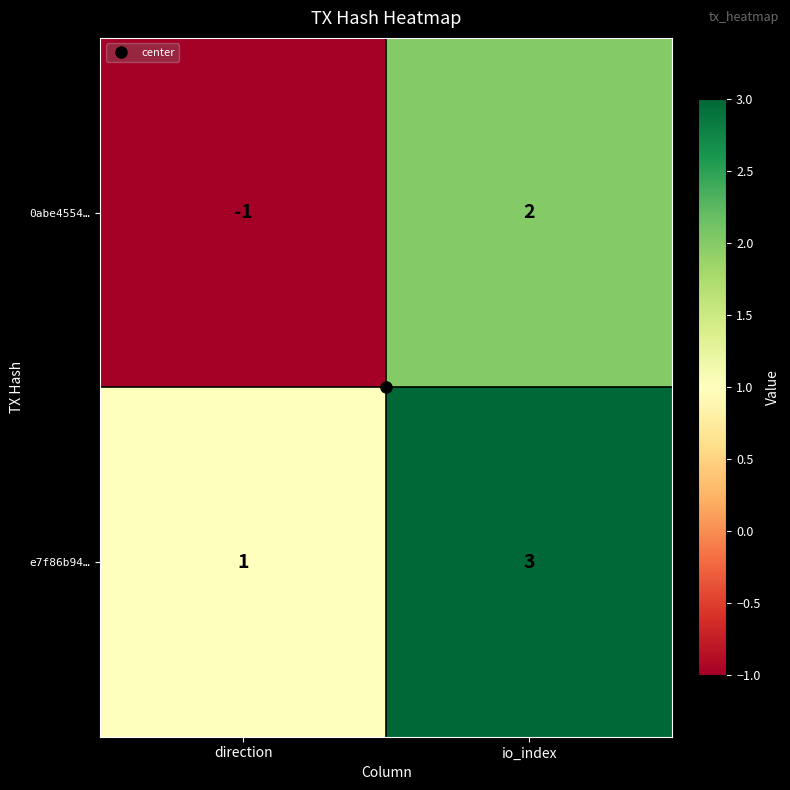

How many distinct data groups are displayed?

2